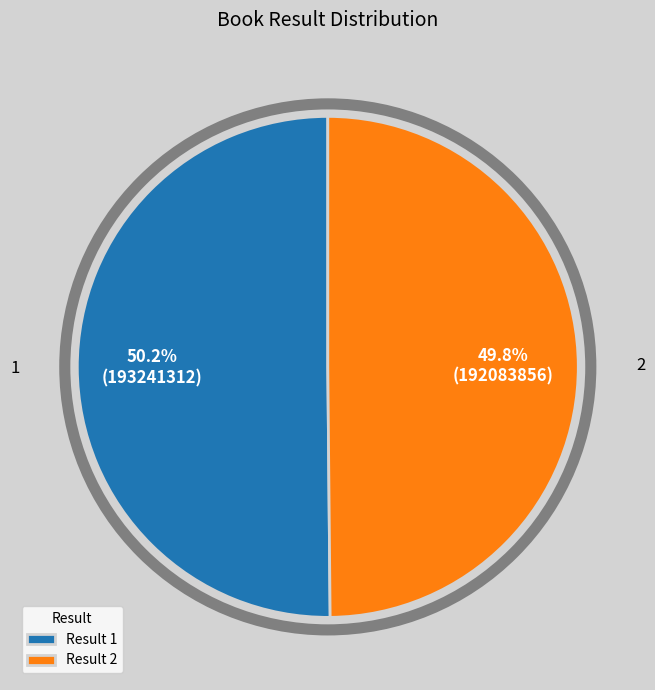

Do Result 1 and Result 2 together represent more than half of the pie?

Yes